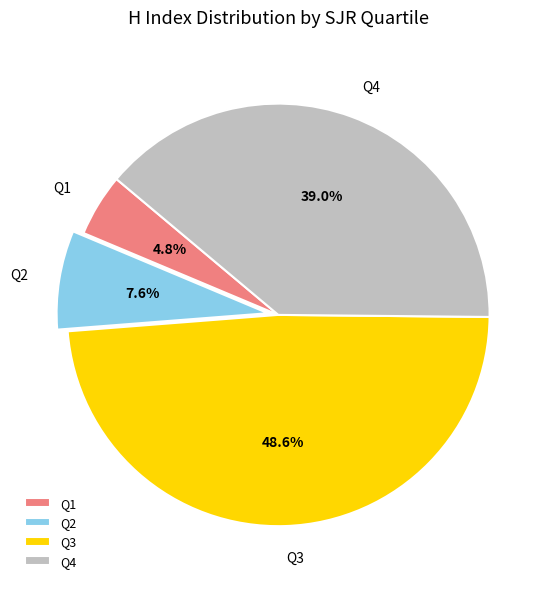

Is Q4 the majority of the pie?

No